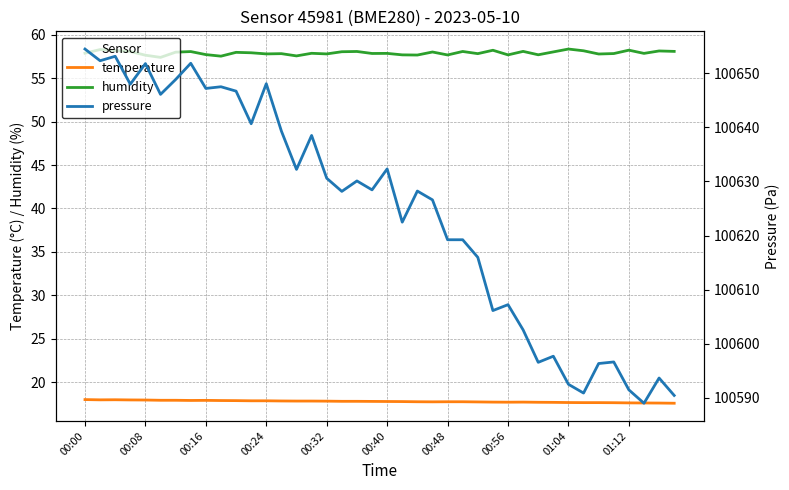

True or false: temperature and humidity intersect in this chart.

False